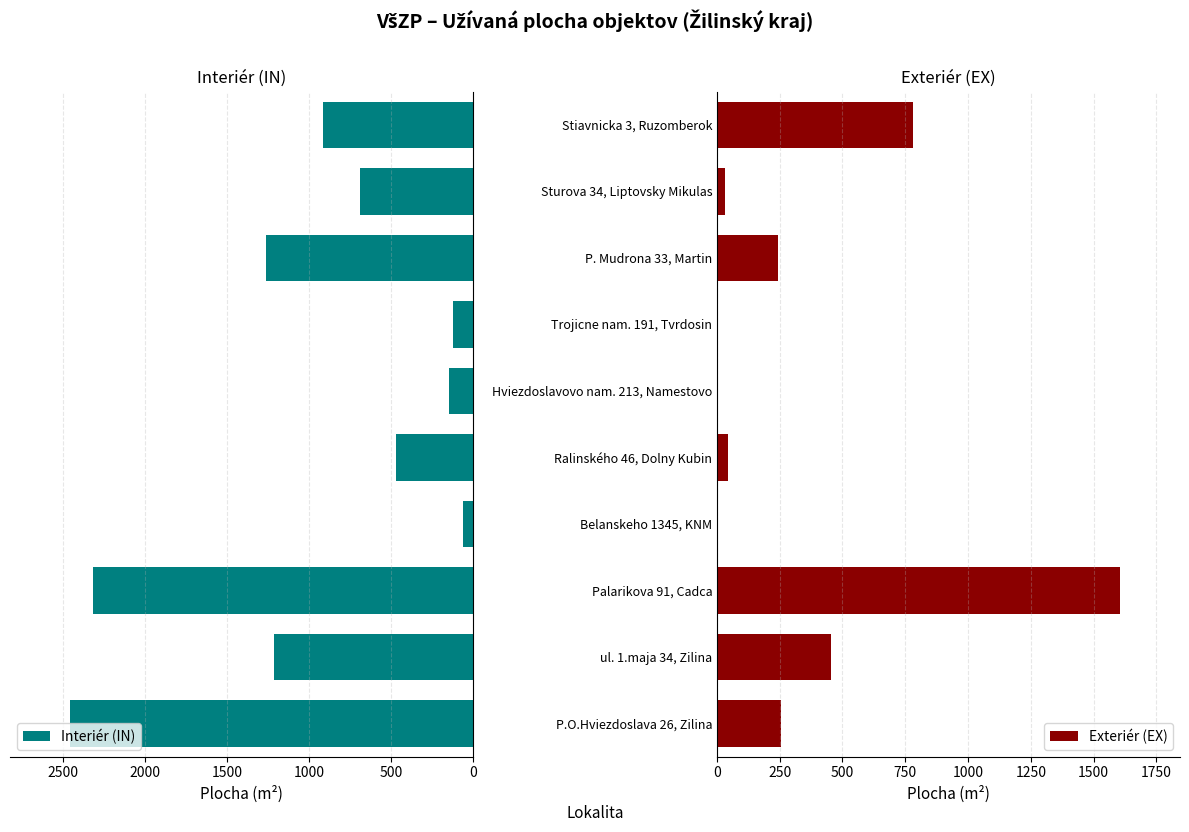

What is the average value of the Interiér (IN) series?

965